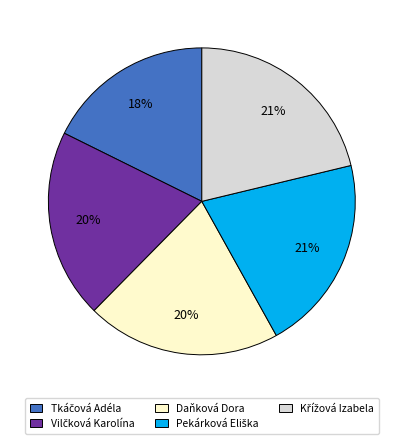

Count the number of slices in the pie.

5